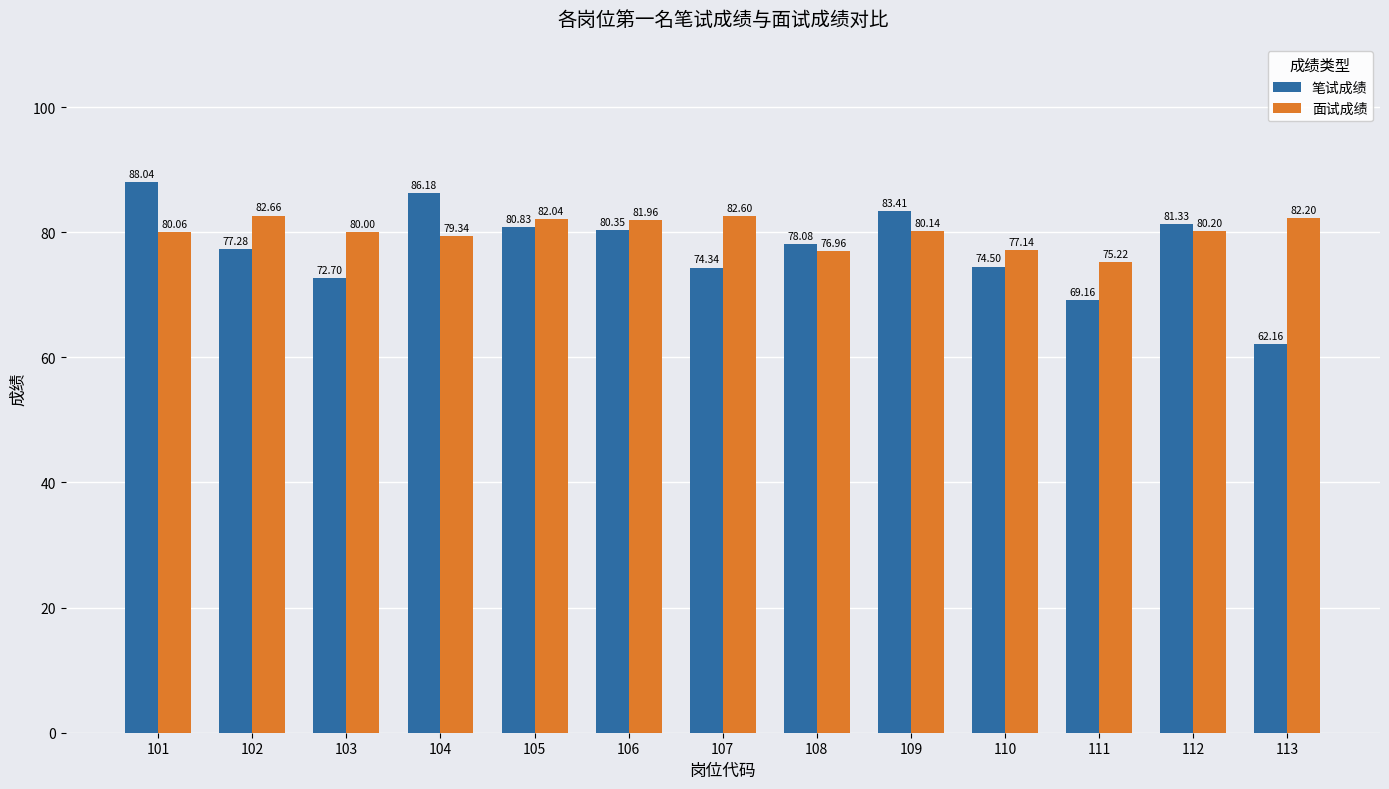

Does the chart contain stacked bars?

No